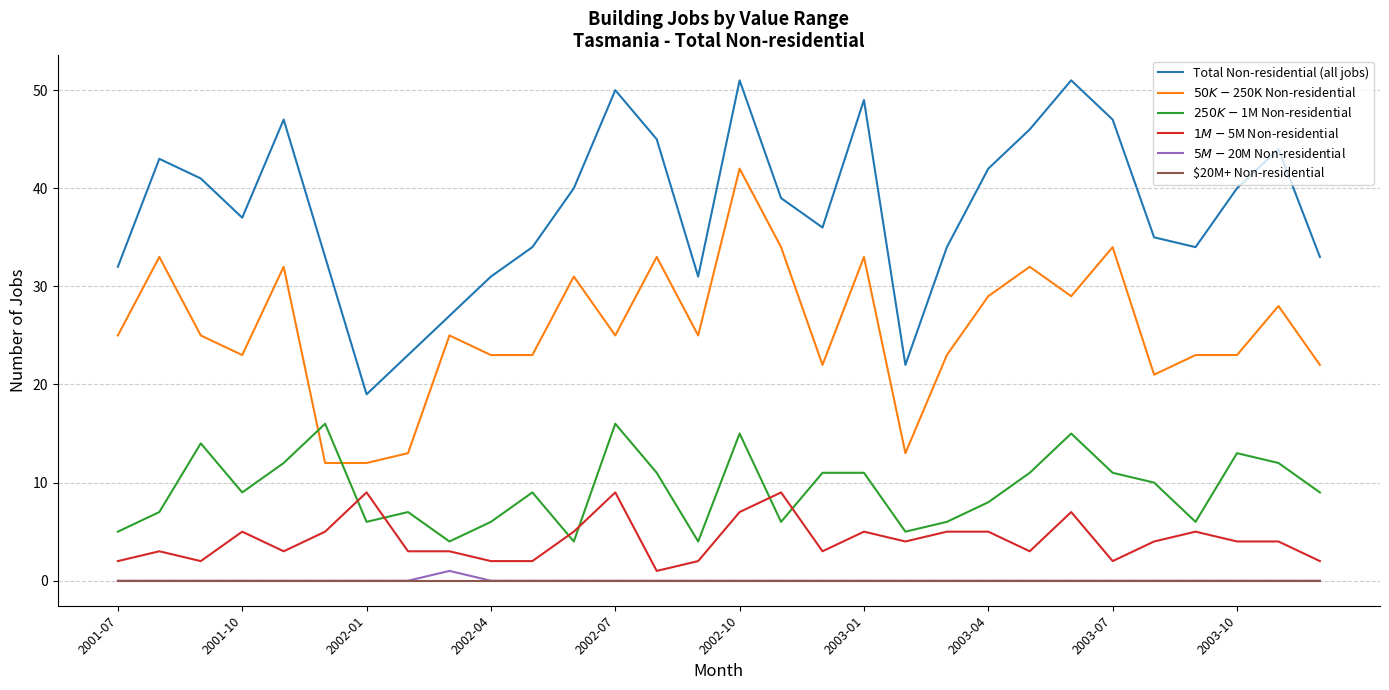

Which series has the largest total across all categories?

Total Non-residential (all jobs)